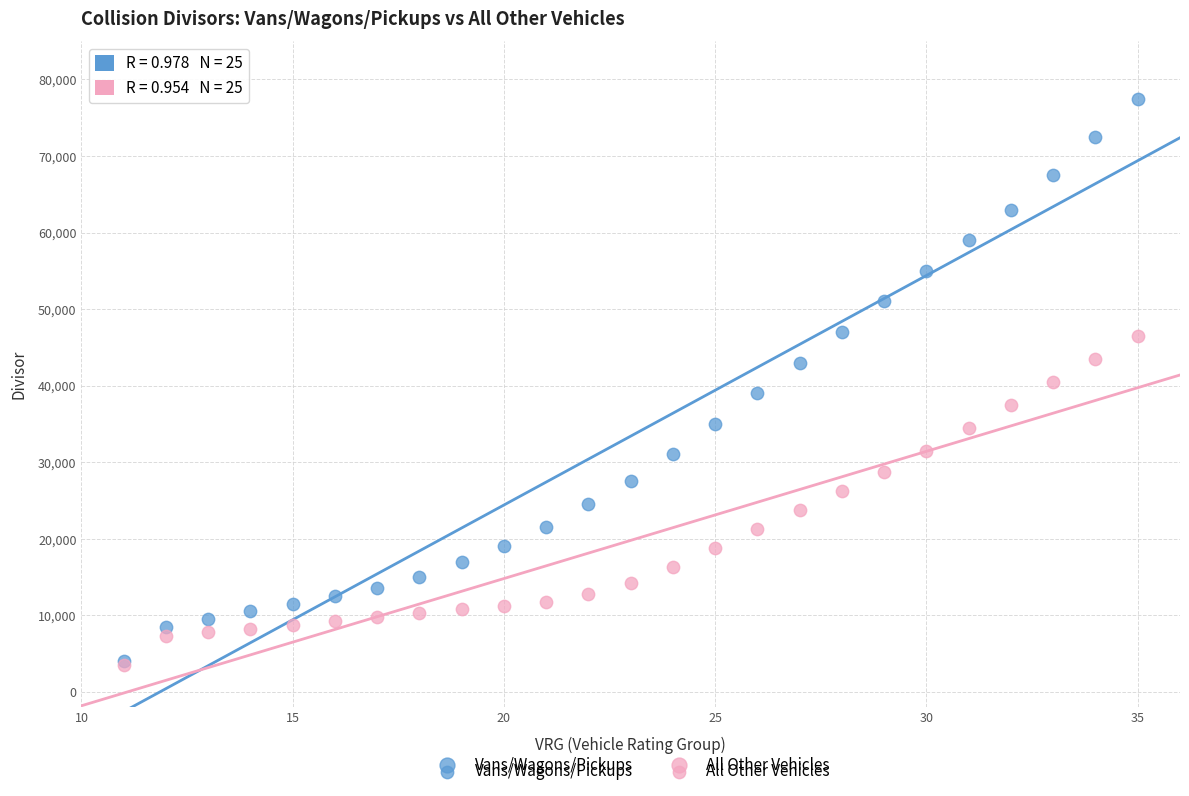

What are all the series names shown in the legend?

Vans/Wagons/Pickups, All Other Vehicles